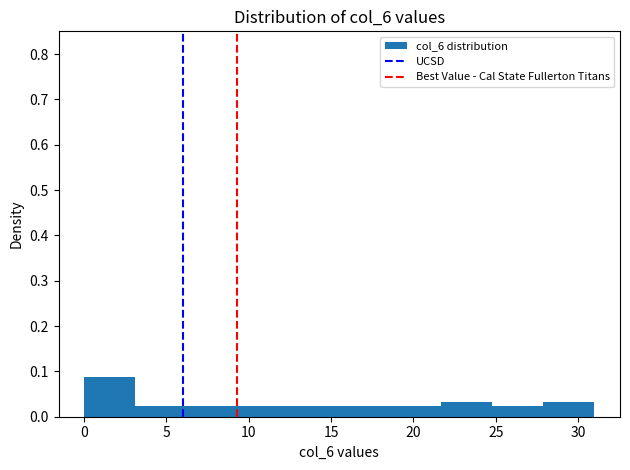

Reading left to right, transcribe this chart: for each bar, give the range it covers on the x-axis and its height. Neither the bar edges nor the heights are printed on the chart, so give them approximately, as read against the axes.

0.0 to 3.1: 0.09
3.1 to 6.2: 0.02
6.2 to 9.3: 0.02
9.3 to 12.4: 0.02
12.4 to 15.5: 0.02
15.5 to 18.6: 0.02
18.6 to 21.7: 0.02
21.7 to 24.8: 0.03
24.8 to 27.9: 0.02
27.9 to 31.0: 0.03